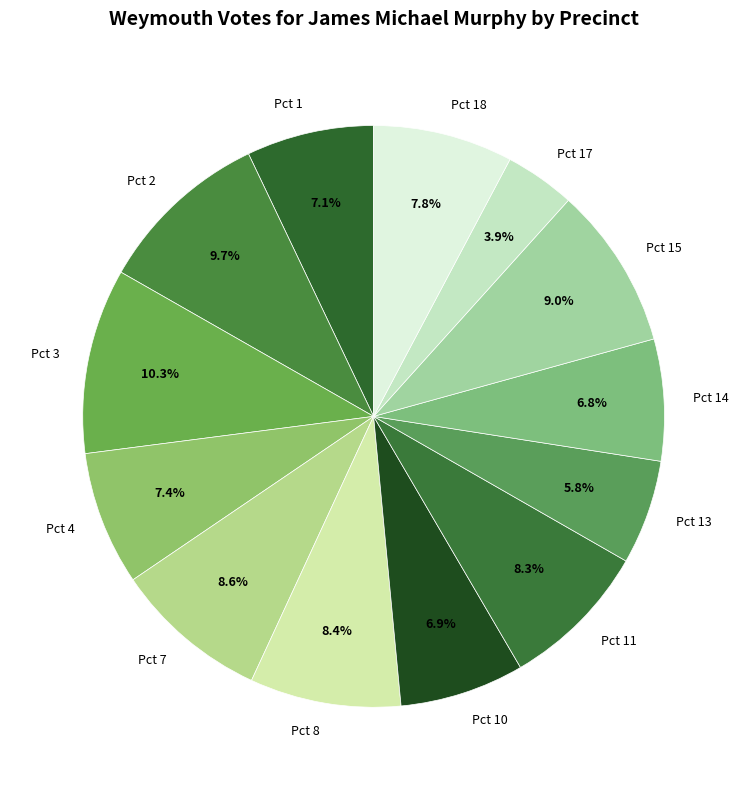

How many slices are in this pie chart?

13